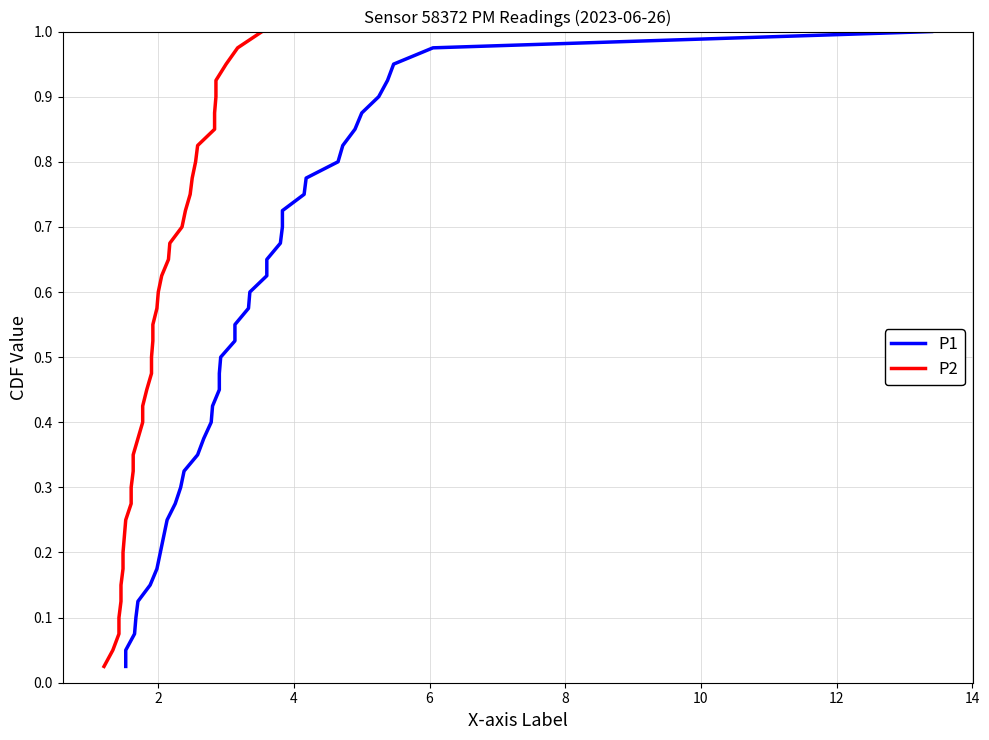

True or false: P2 and P1 cross at least once.

False